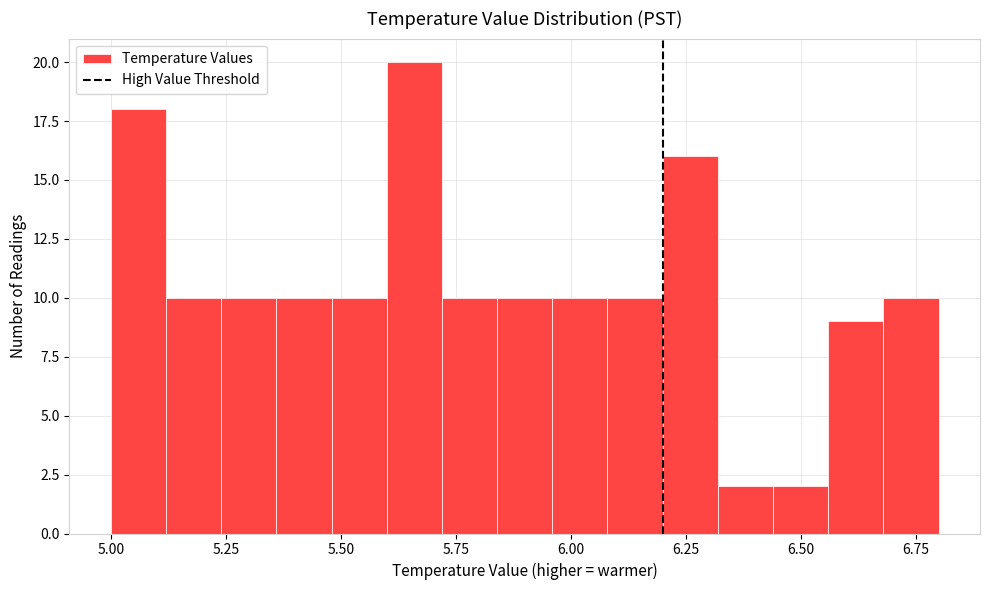

Read against the x-axis, roughly where is the centre of the tallest bar?

5.65